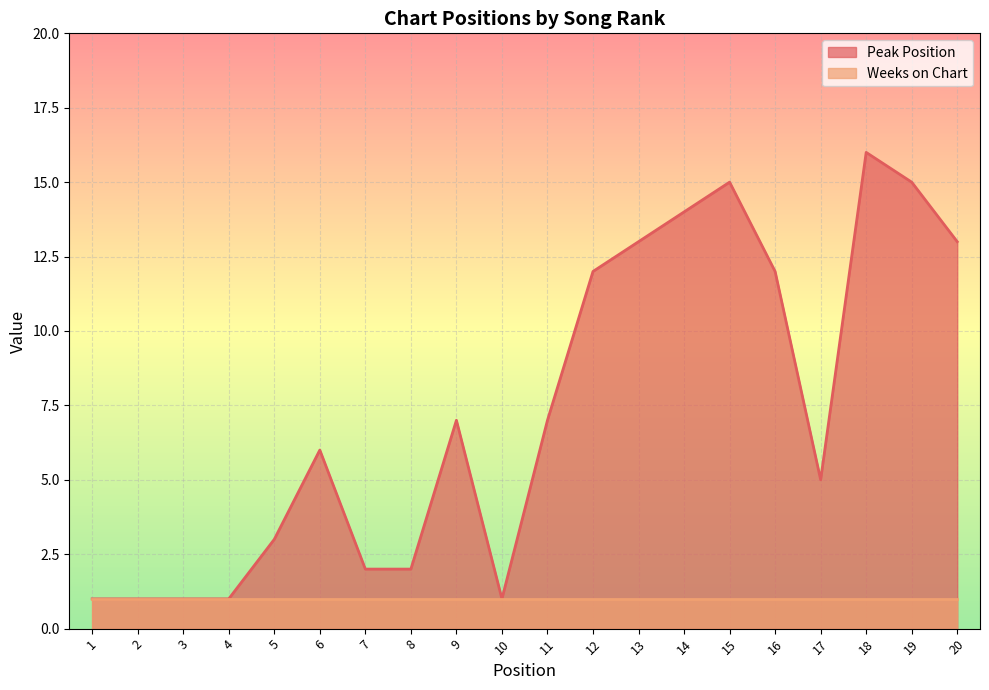

What is the value of the 3rd point from the left?

1